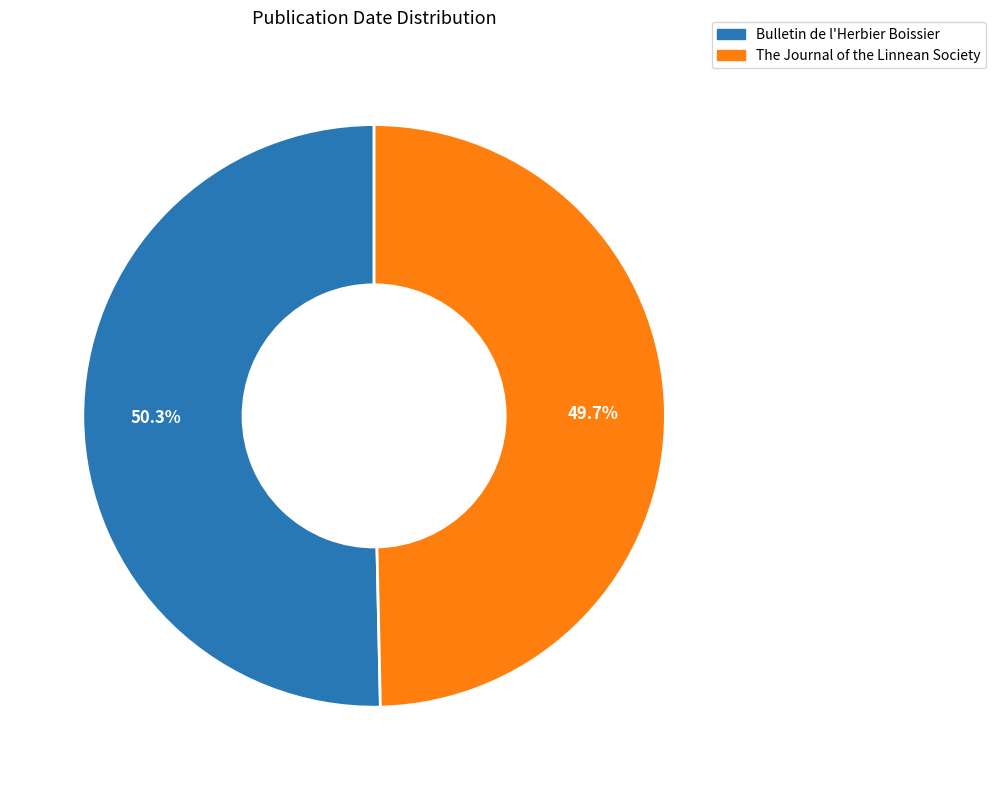

Is there a majority slice in this chart?

Yes